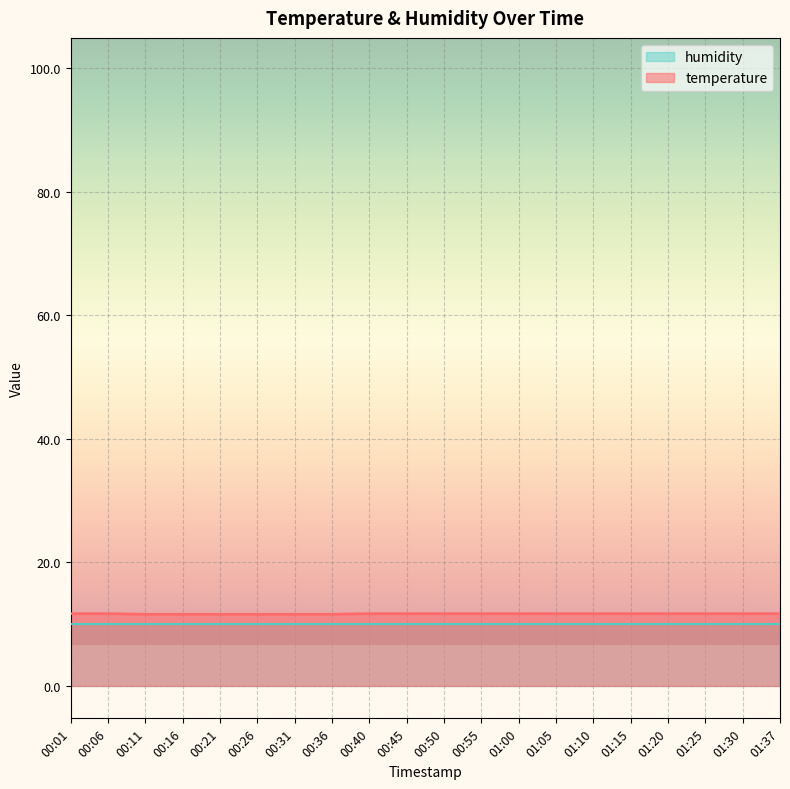

What is the minimum value shown in the chart?

10.0